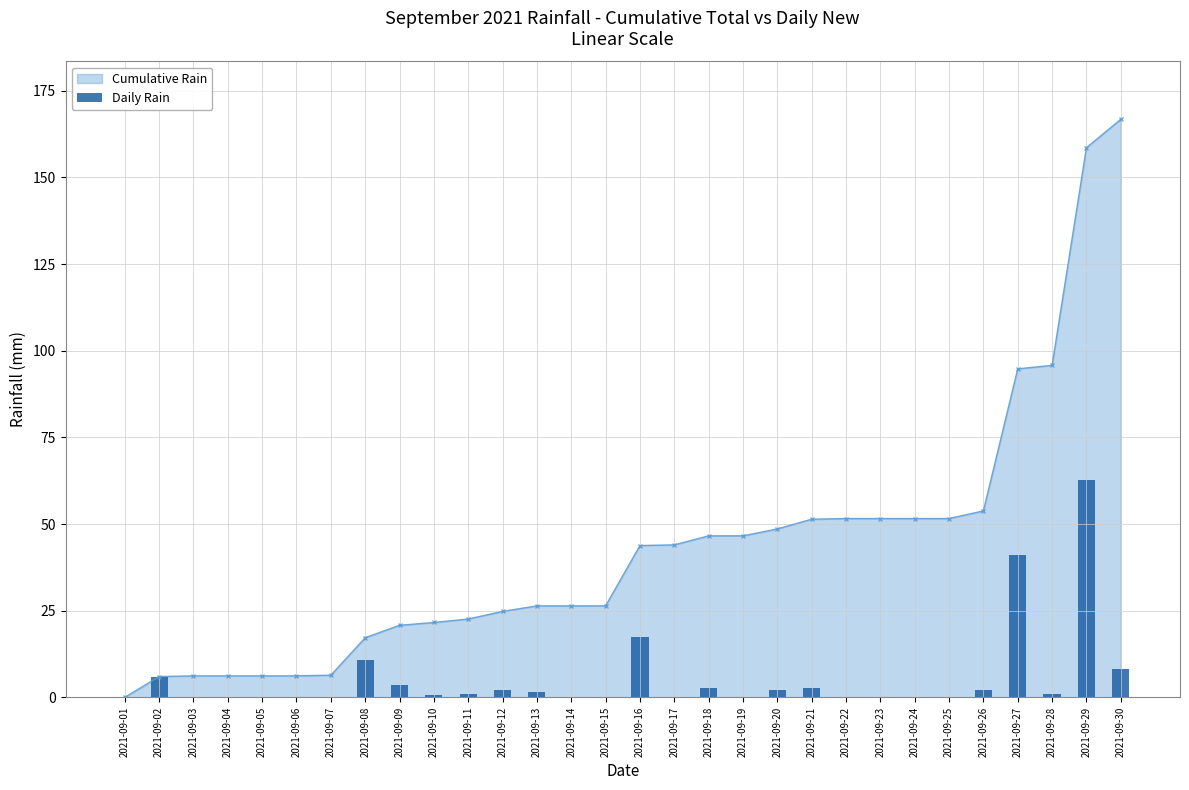

What is the sum of all values?

166.8